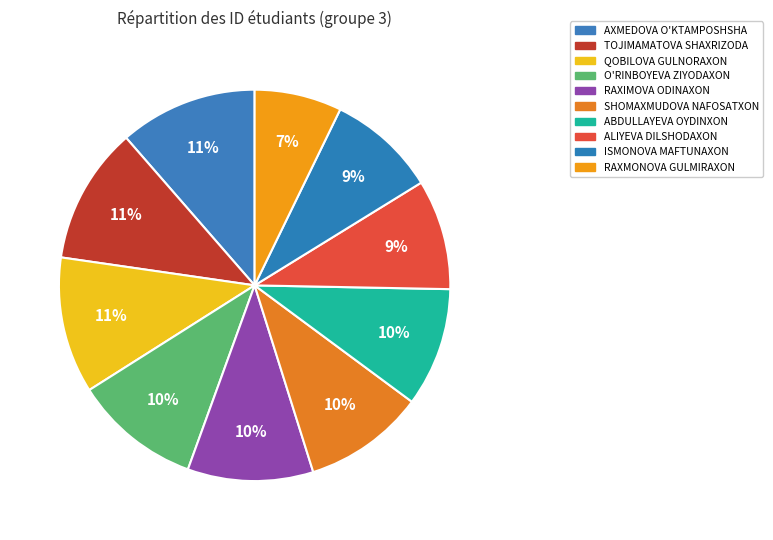

How many slices are in this pie chart?

10